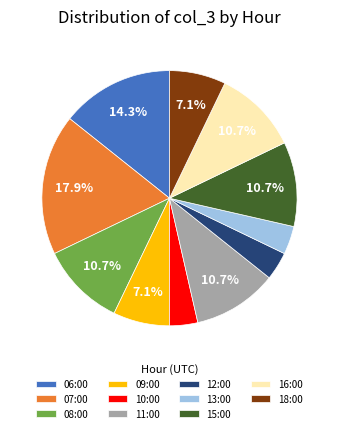

Does any single category account for the majority?

No